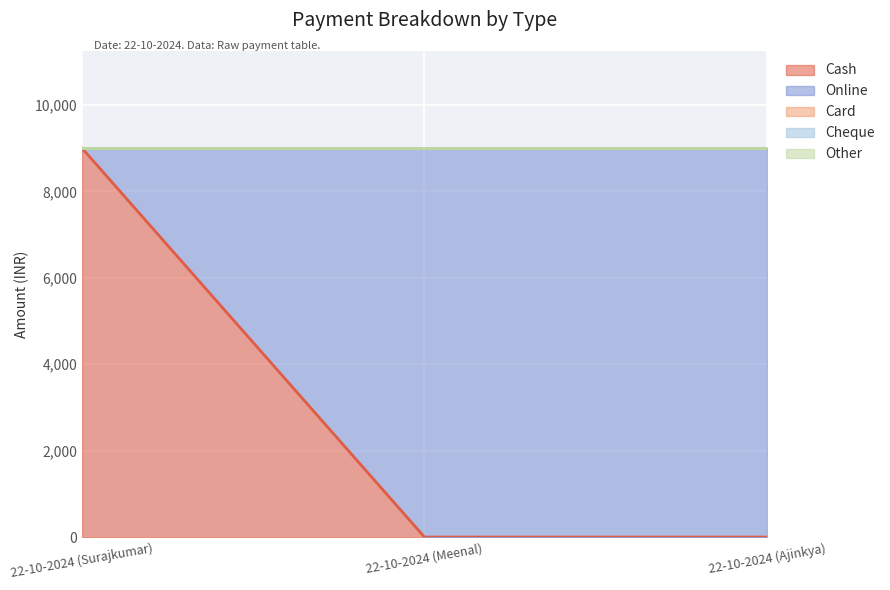

How many positive values does the Online series have?

2